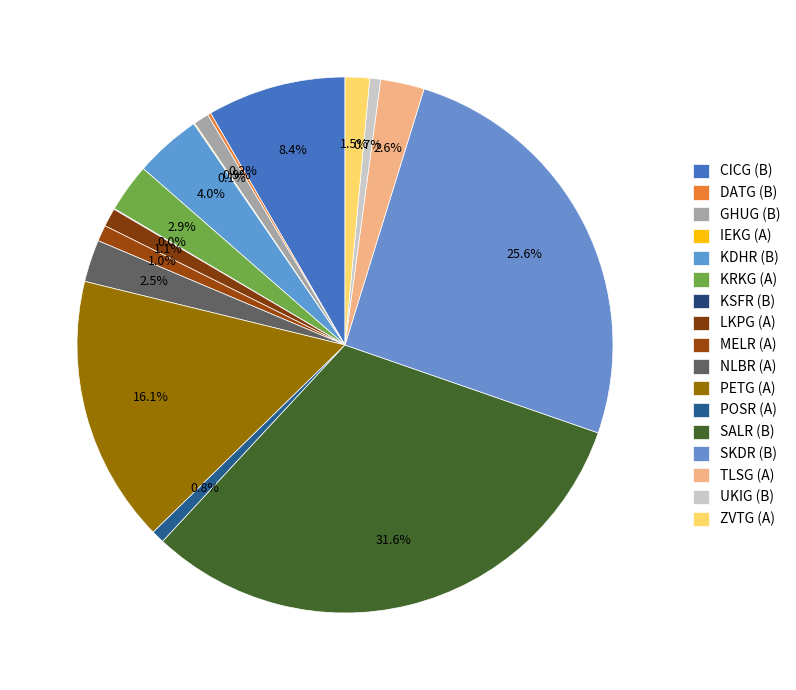

Which category has the biggest portion of the pie?

SALR